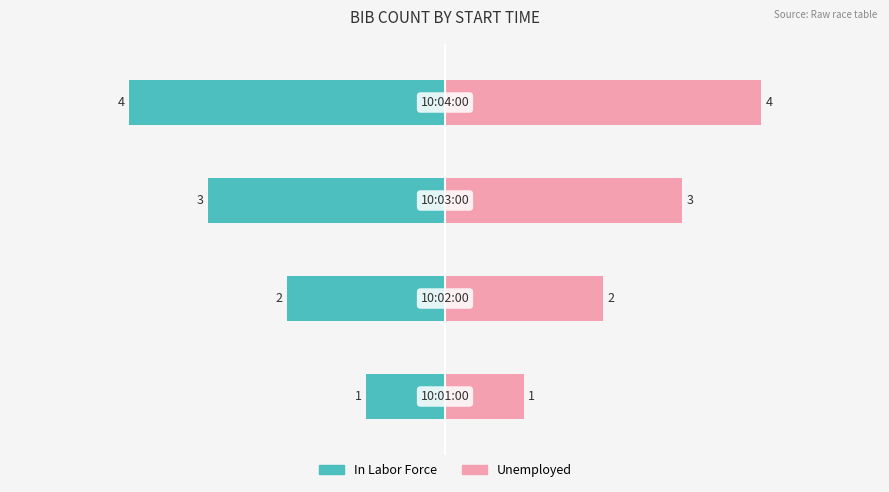

Reading right to left, list all the values displayed in this chart.

In Labor Force: 0=-4	−2=-3	−4=-2	−6=-1
Unemployed: 0=4	−2=3	−4=2	−6=1